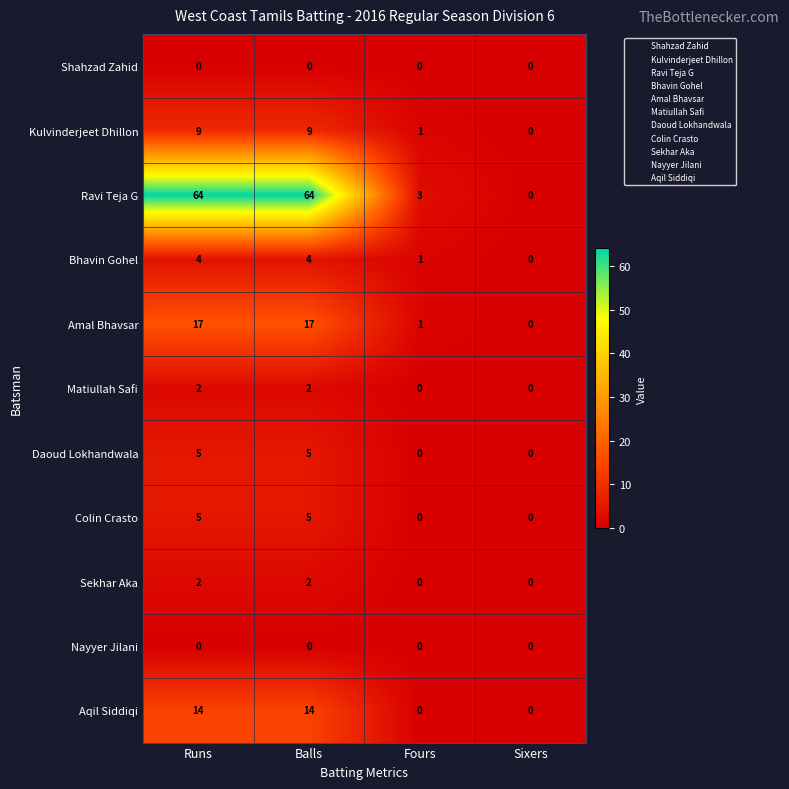

What is the total value across all series at Fours?

6